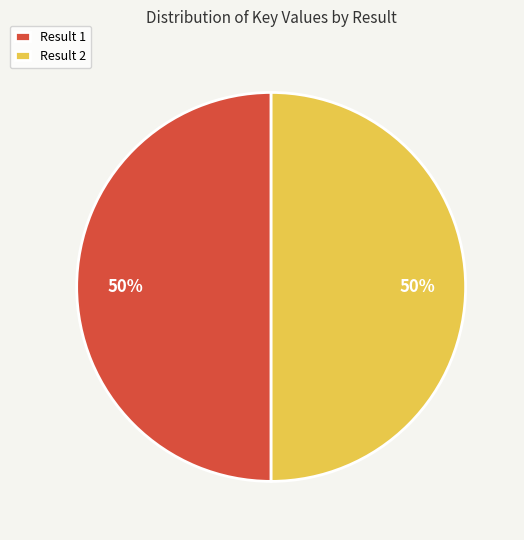

To the nearest percent, what is the average slice percentage?

50%